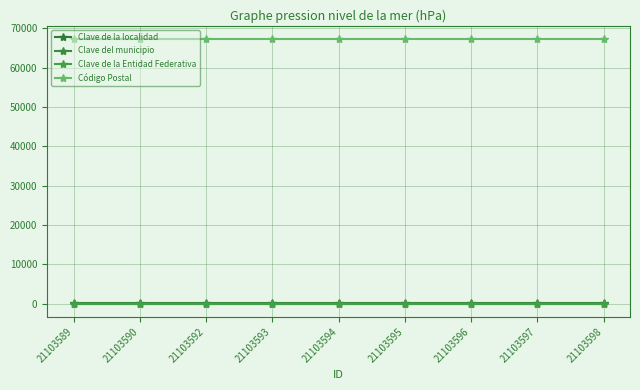

How many lines are shown in the chart?

4